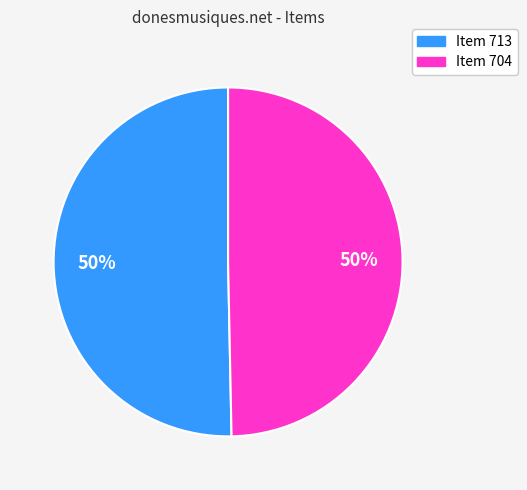

Count the number of slices in the pie.

2